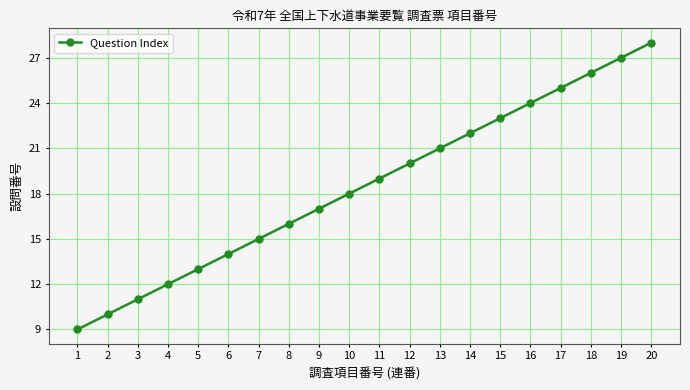

Rank the categories by value from highest to lowest.

20, 19, 18, 17, 16, 15, 14, 13, 12, 11, 10, 9, 8, 7, 6, 5, 4, 3, 2, 1